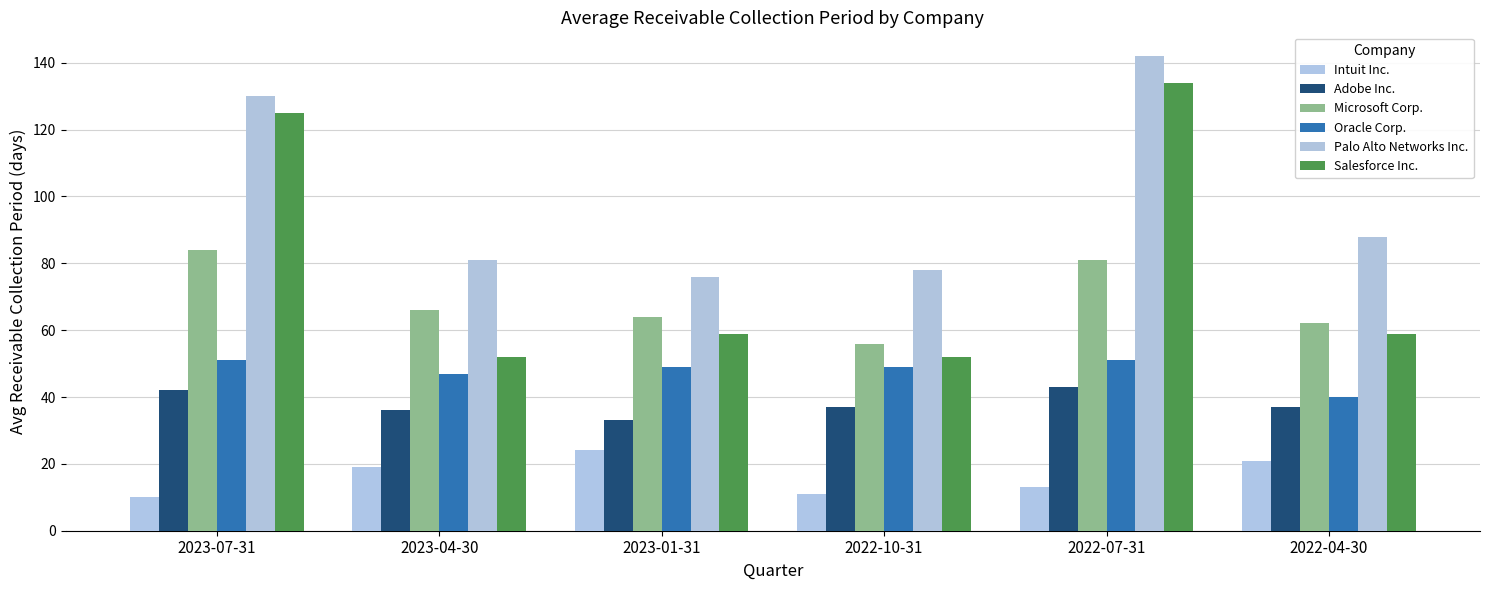

What is the sum of all Salesforce Inc. values?

481